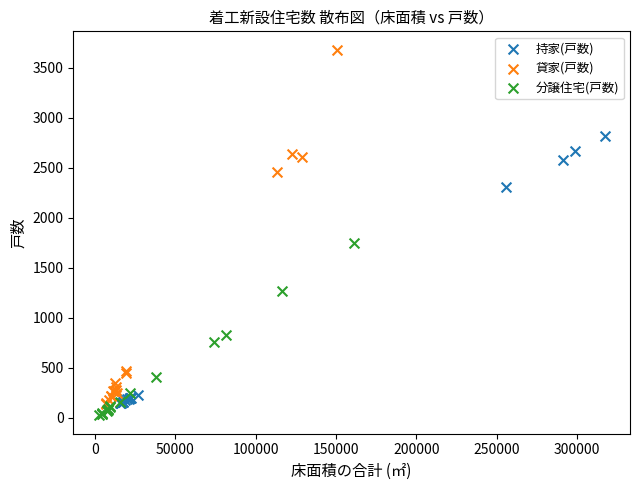

Which series reaches the maximum Y coordinate?

貸家(戸数)